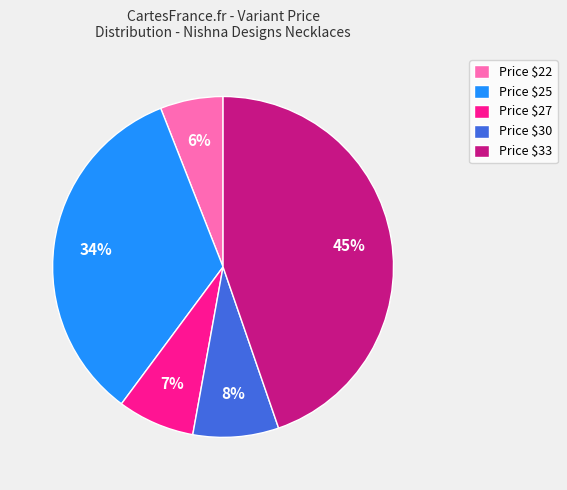

What percentage is the Price $30 slice, to the nearest percent?

8%